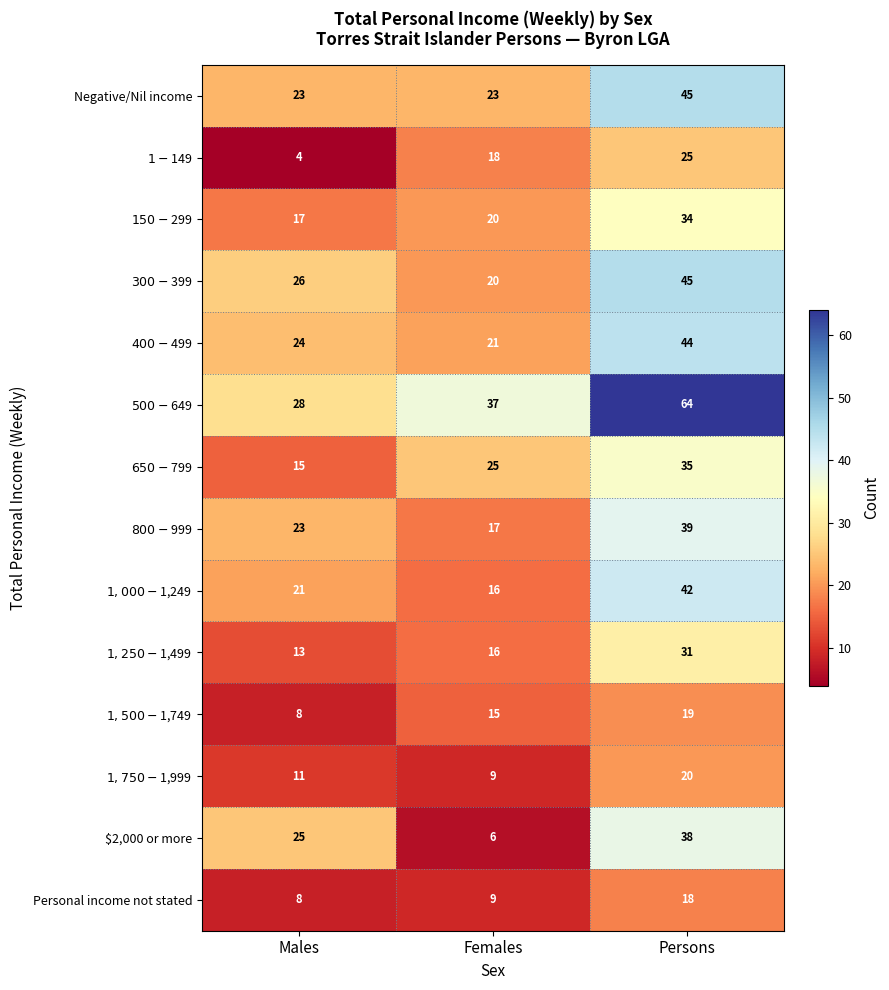

True or false: Personal income not stated has a value of 31 at Persons.

False